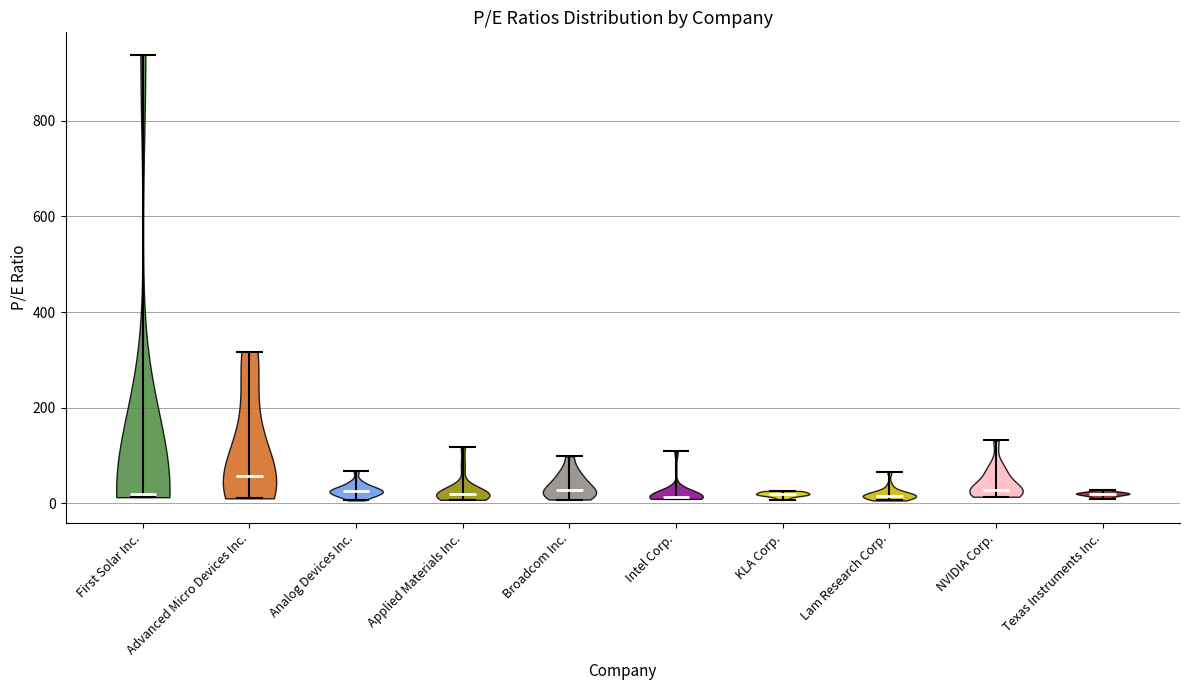

Reading left to right, read every violin against the y-axis: where its median line is, and the lowest and highest points it reaches. The values are not printed on the chart, so give them approximately, as read against the axis.

First Solar Inc.: median line 20, lowest point 20, highest point 940
Advanced Micro Devices Inc.: median line 60, lowest point 20, highest point 320
Analog Devices Inc.: median line 20, lowest point 0, highest point 60
Applied Materials Inc.: median line 20, lowest point 0, highest point 120
Broadcom Inc.: median line 20, lowest point 0, highest point 100
Intel Corp.: median line 20, lowest point 0, highest point 100
KLA Corp.: median line 20, lowest point 0, highest point 20
Lam Research Corp.: median line 20, lowest point 0, highest point 60
NVIDIA Corp.: median line 20, lowest point 20, highest point 140
Texas Instruments Inc.: median line 20, lowest point 20, highest point 20